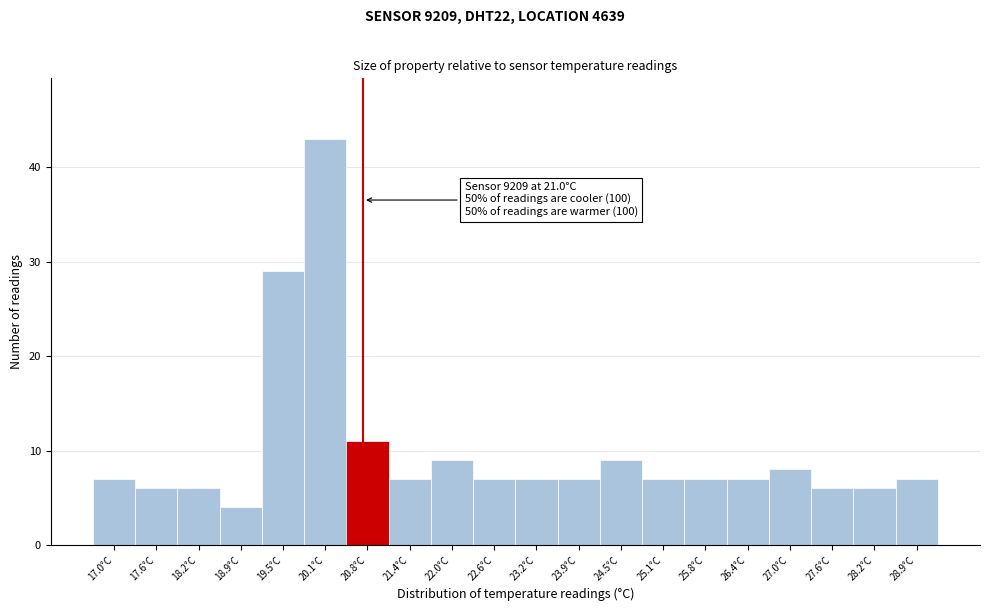

Reading right to left, extract all data points from this chart.

28.9°C=7	28.2°C=6	27.6°C=6	27.0°C=8	26.4°C=7	25.8°C=7	25.1°C=7	24.5°C=9	23.9°C=7	23.2°C=7	22.6°C=7	22.0°C=9	21.4°C=7	20.8°C=11	20.1°C=43	19.5°C=29	18.9°C=4	18.2°C=6	17.6°C=6	17.0°C=7